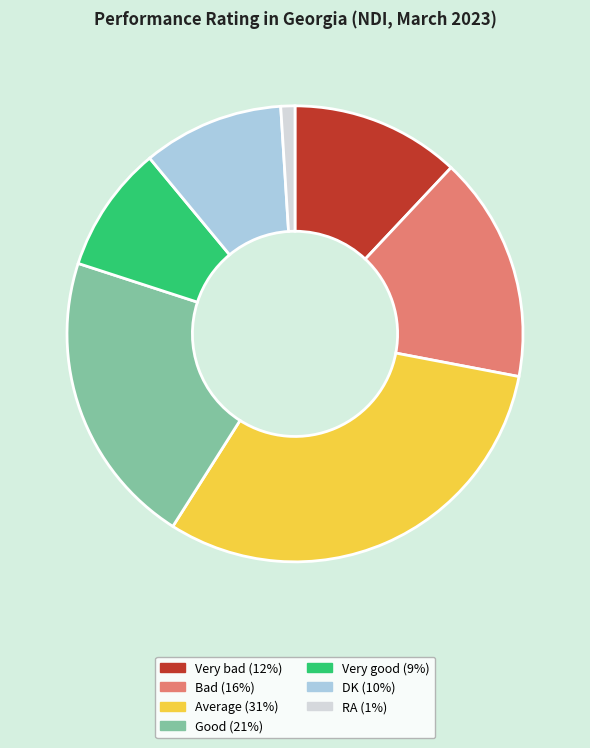

Do Very good (9%) and Very bad (12%) together represent more than half of the pie?

No